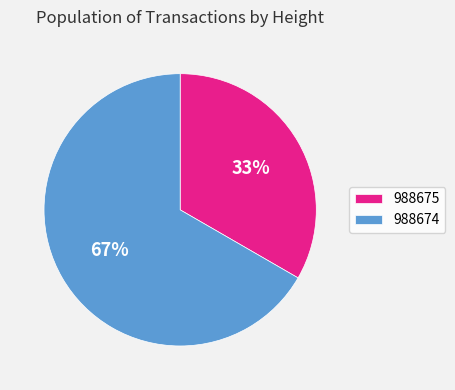

To the nearest percent, what is the combined percentage of 988675 and 988674?

100%